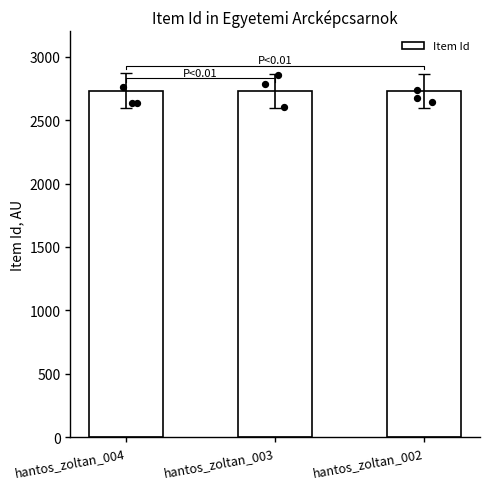

What is the ratio of the value at hantos_zoltan_003 to the value at hantos_zoltan_002?

1.0